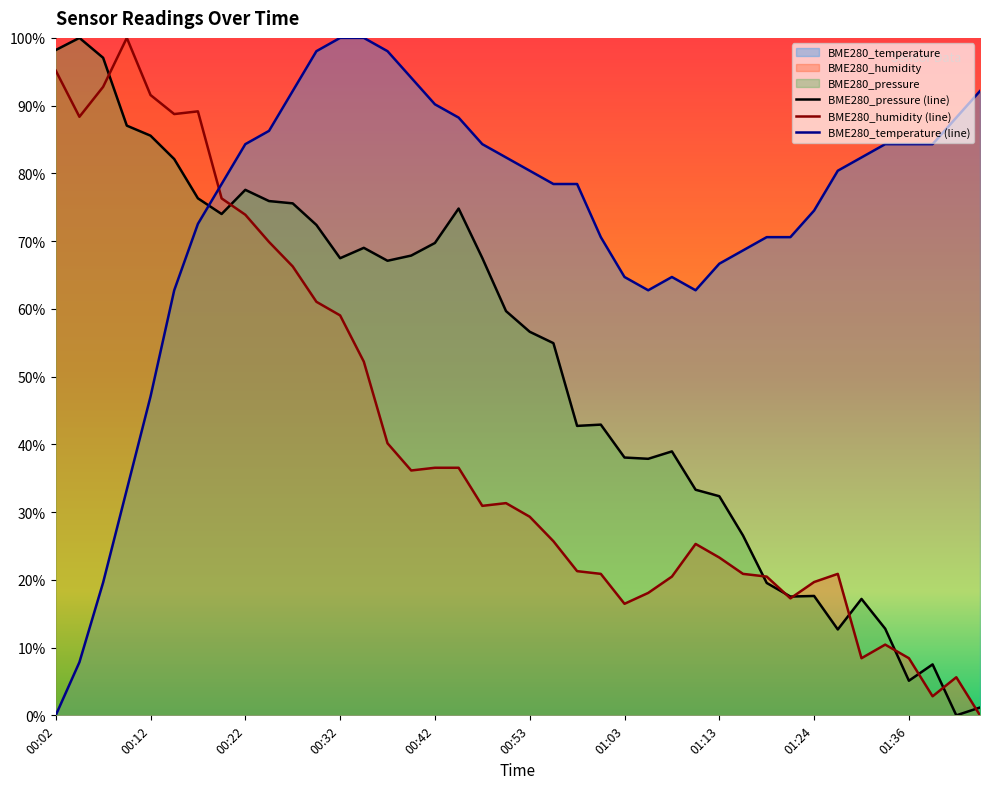

Reading right to left, extract all data points from this chart.

BME280_pressure: 1.2	0.0	7.5	5.1	12.8	17.2	12.7	17.6	17.5	19.5	26.5	32.3	33.3	39.0	37.9	38.1	42.9	42.7	54.9	56.6	59.7	67.5	74.8	69.7	67.9	67.1	69.0	67.5	72.4	75.6	75.9	77.6	74.0	76.3	82.1	85.6	87.0	97.1	100.0	98.2
BME280_humidity: 0.0	5.6	2.8	8.4	10.4	8.4	20.9	19.7	17.3	20.5	20.9	23.3	25.3	20.5	18.1	16.5	20.9	21.3	25.7	29.3	31.3	30.9	36.5	36.5	36.1	40.2	52.2	59.0	61.0	66.3	69.9	73.9	76.3	89.2	88.8	91.6	100.0	92.8	88.4	95.2
BME280_temperature: 92.2	88.2	84.3	84.3	84.3	82.4	80.4	74.5	70.6	70.6	68.6	66.7	62.7	64.7	62.7	64.7	70.6	78.4	78.4	80.4	82.4	84.3	88.2	90.2	94.1	98.0	100.0	100.0	98.0	92.2	86.3	84.3	78.4	72.5	62.7	47.1	33.3	19.6	7.8	0.0